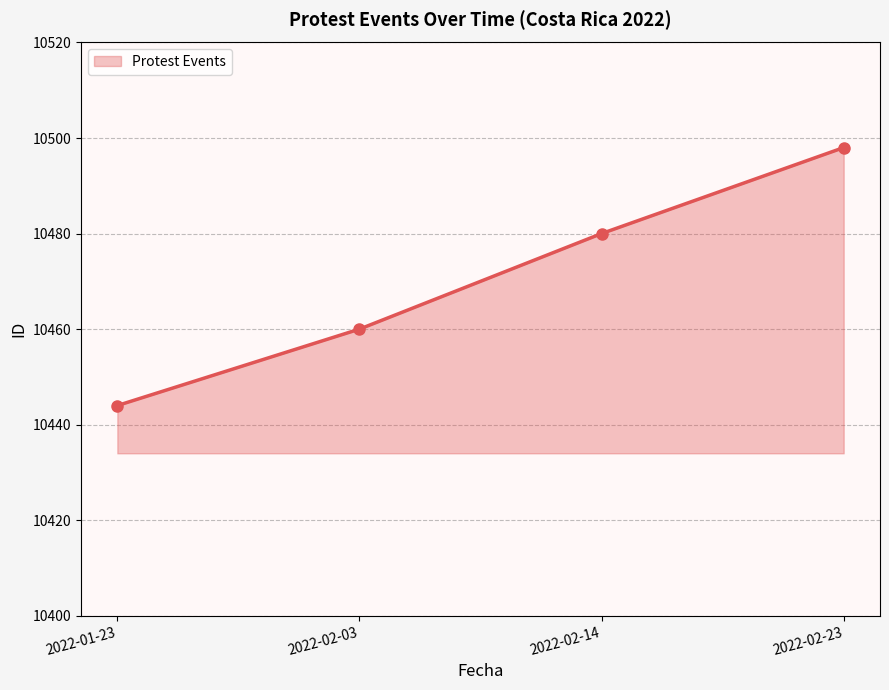

How many values are between 10460 and 10498?

3